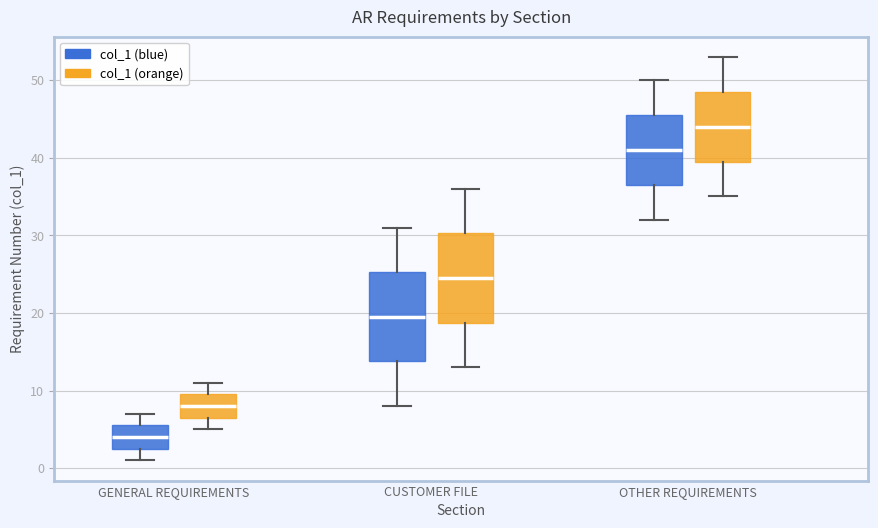

Where does the lower whisker of the box for OTHER REQUIREMENTS (col_1 (orange)) end on the y-axis? The values are not printed on the chart, so give them approximately, as read against the axis.

35